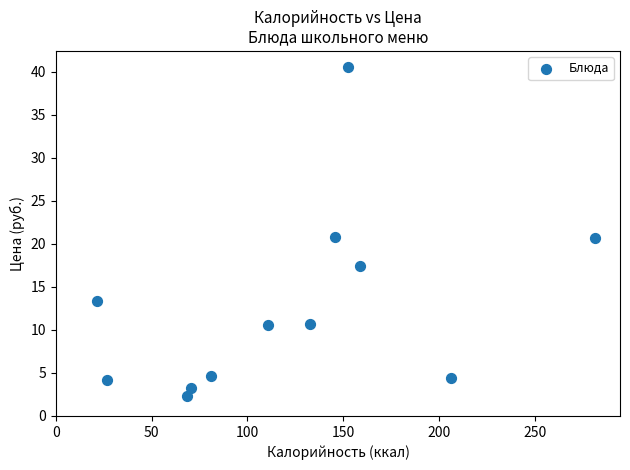

What is the average Y value?

12.8